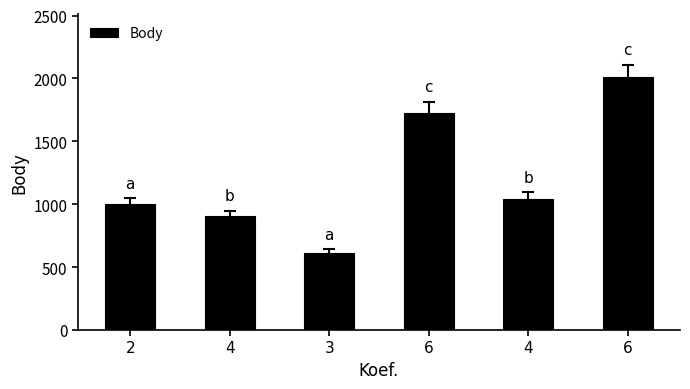

Are the bars grouped side by side (vs. stacked)?

No